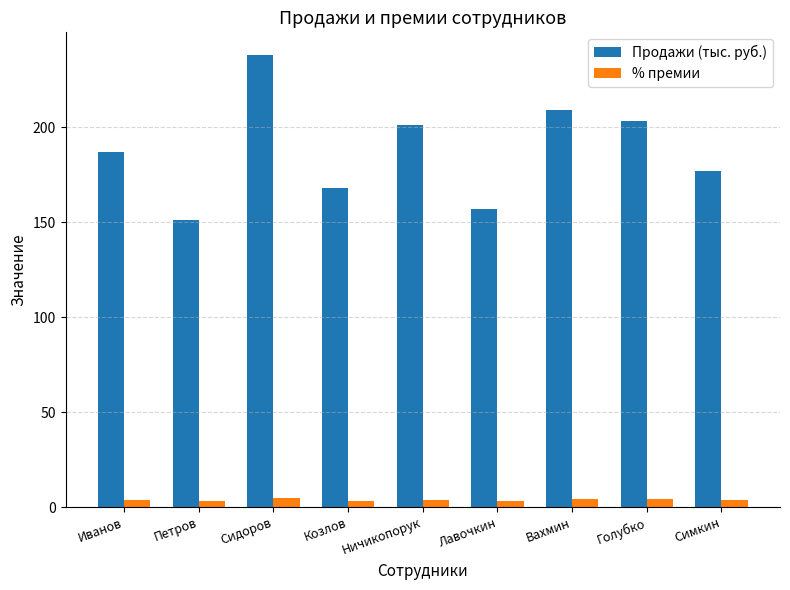

List the series in order of their overall mean, lowest first.

% премии, Продажи (тыс. руб.)